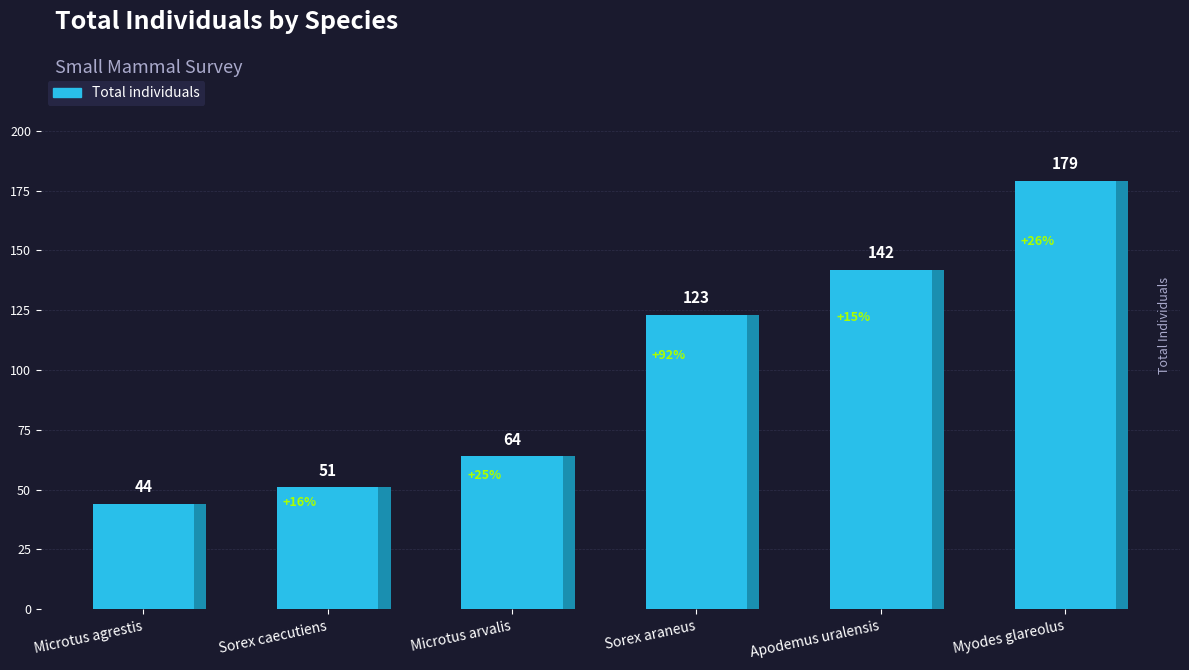

Are the bars grouped side by side (vs. stacked)?

No